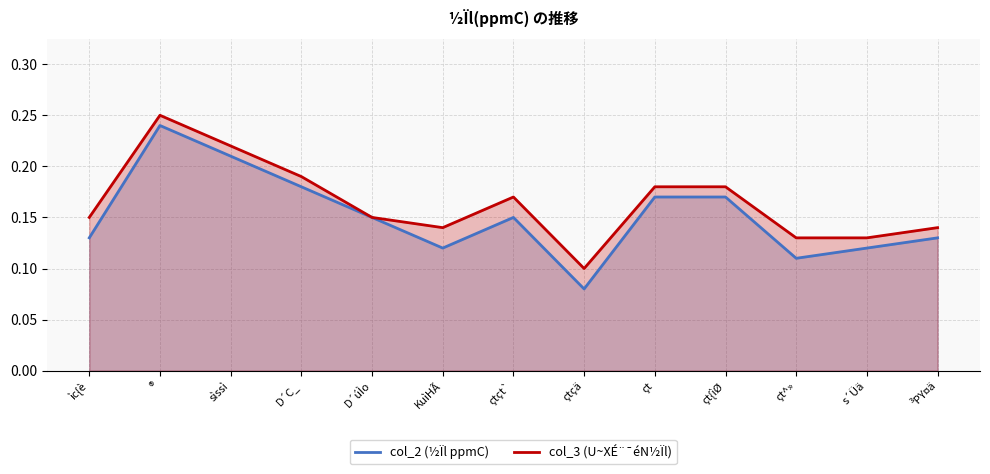

True or false: col_2 (½Ïl ppmC) and col_3 (U~XÉ¨¯éN½Ïl) intersect in this chart.

False